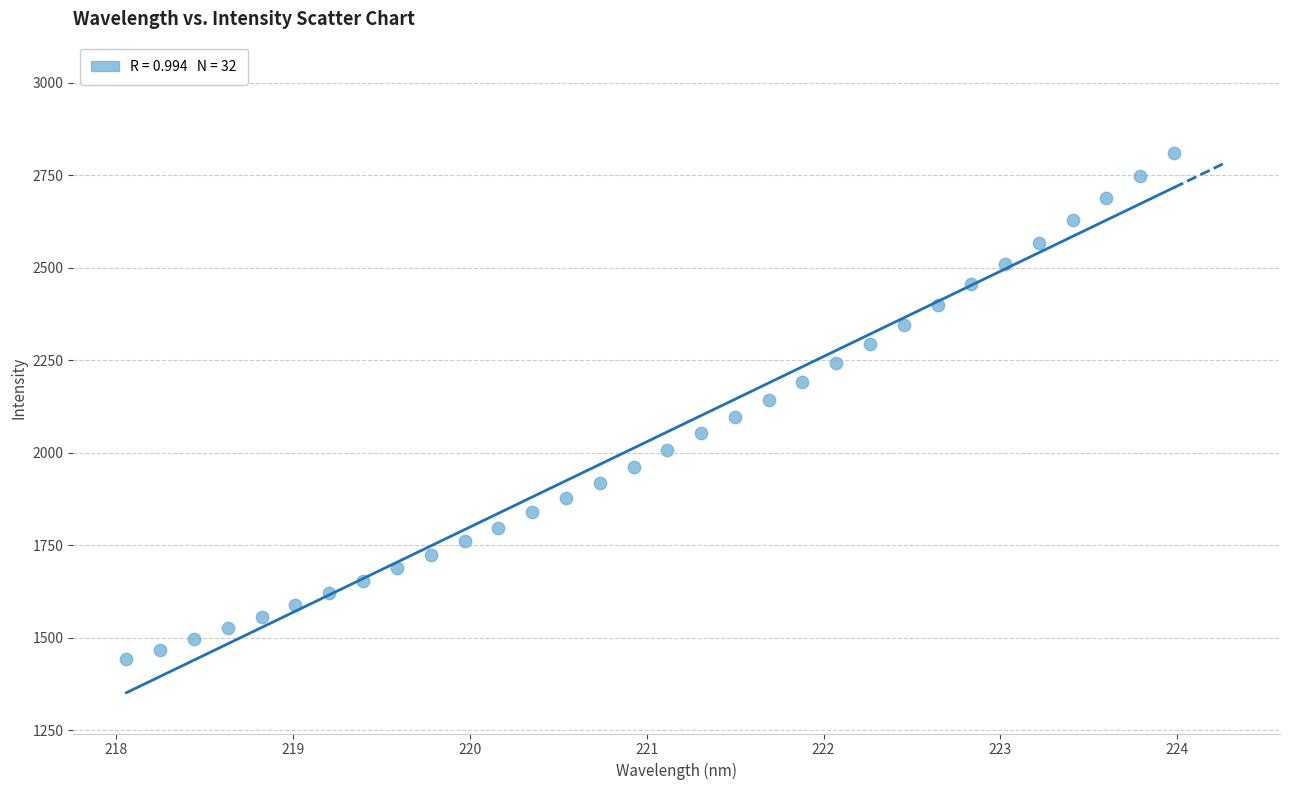

What is the range of X values (max minus min)?

5.9